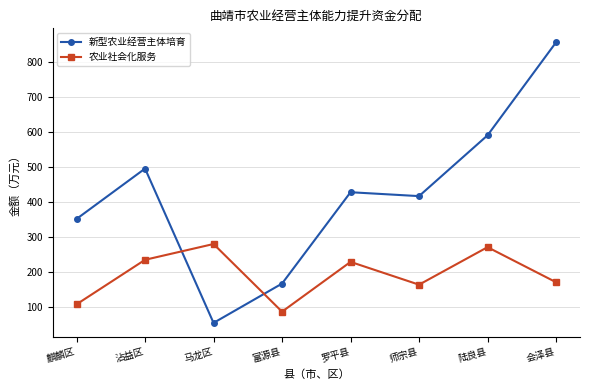

What is the label of the 5th point from the right?

富源县